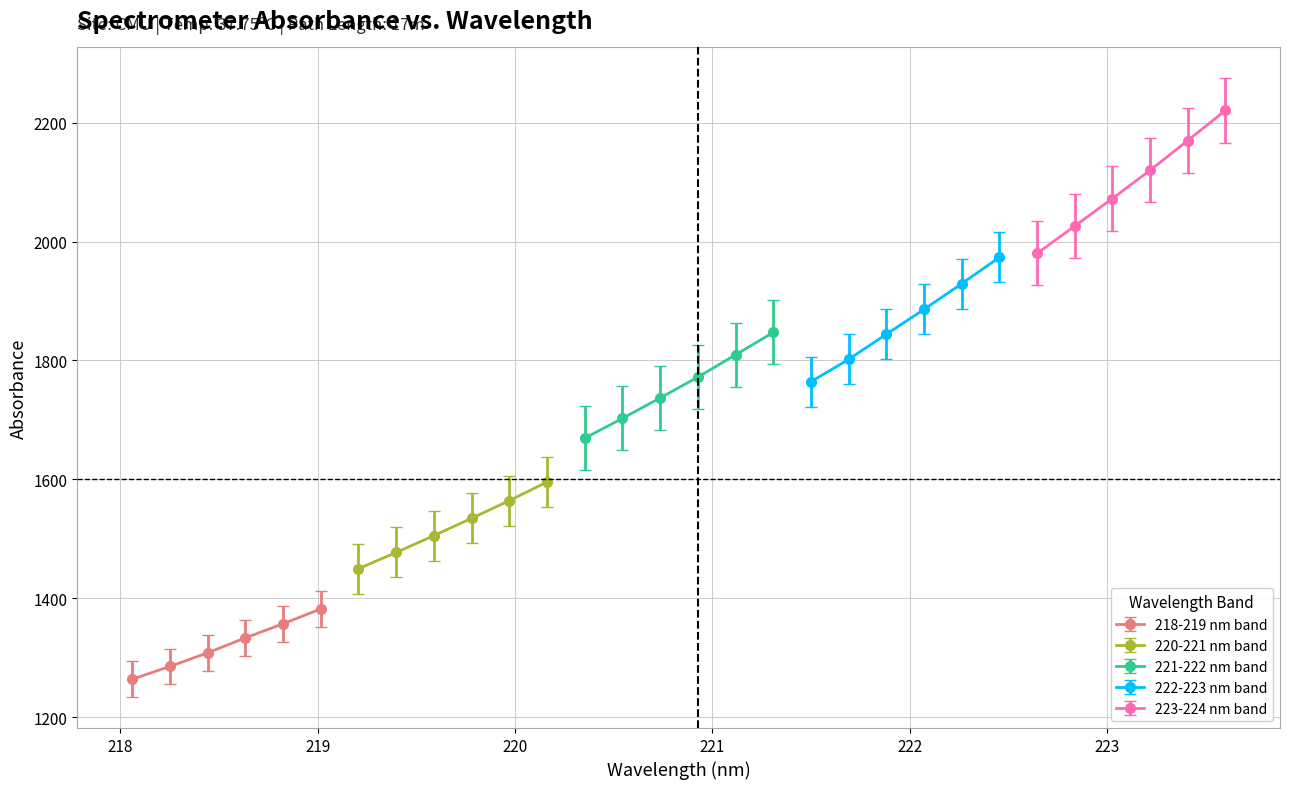

True or false: 218-224 nm has more than 2 points higher than both neighbors.

False